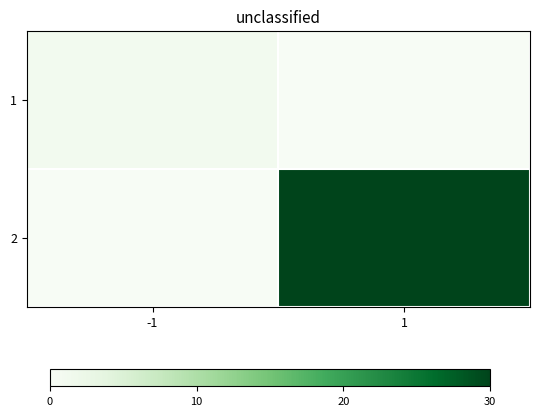

At which category is the sum across all series the highest?

1